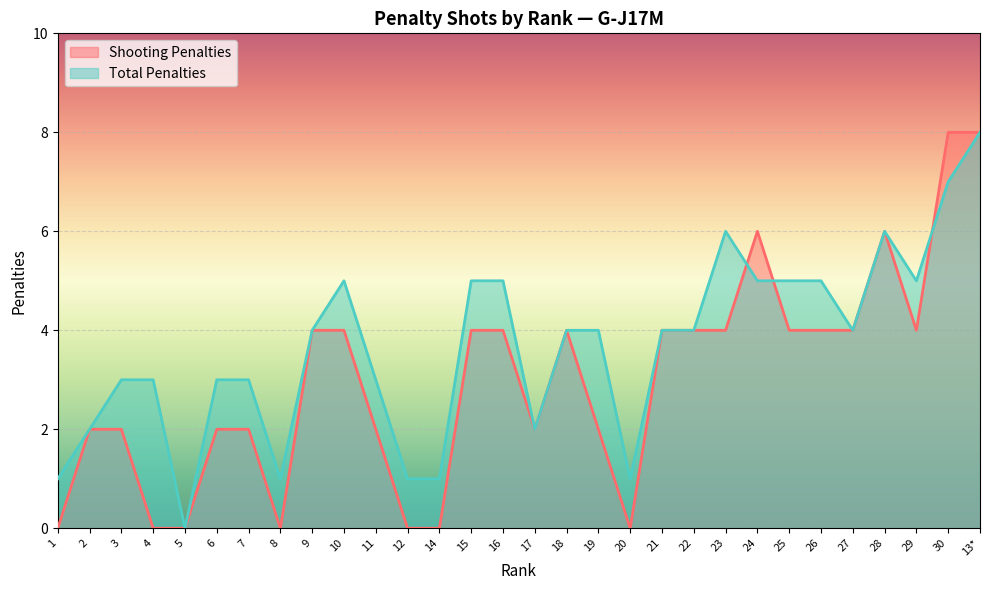

Which series ends up on top after the final intersection of Total Penalties and Shooting Penalties?

Shooting Penalties